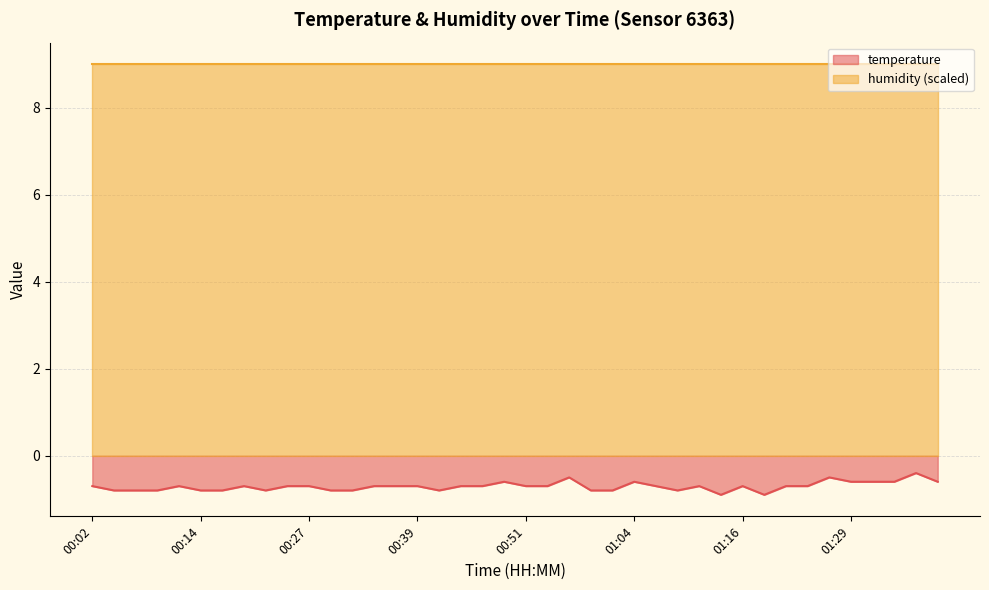

At which category does the data reach its first local valley?

00:22